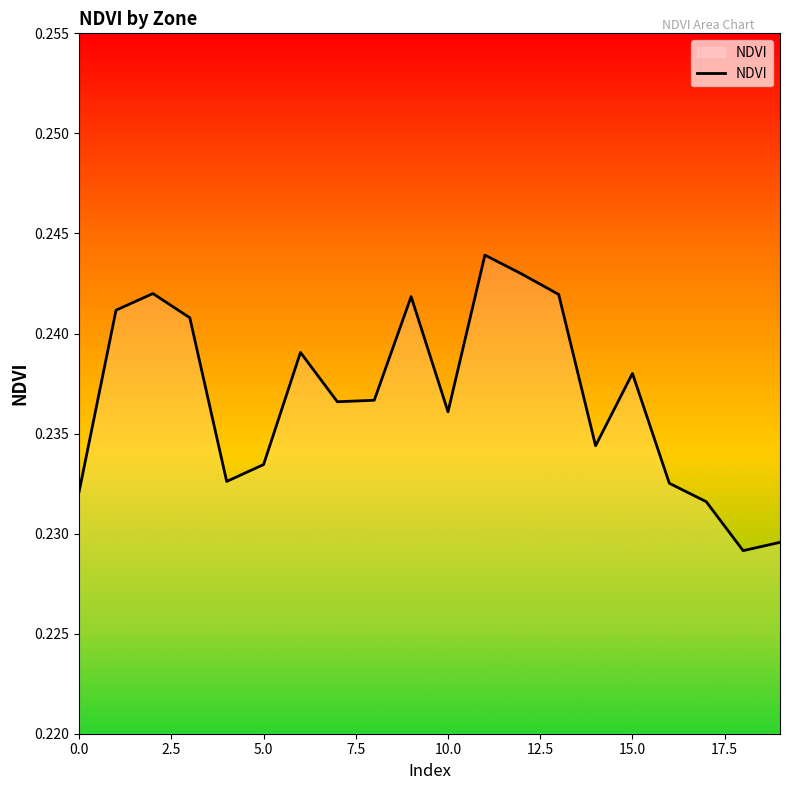

How many lines are shown in the chart?

1